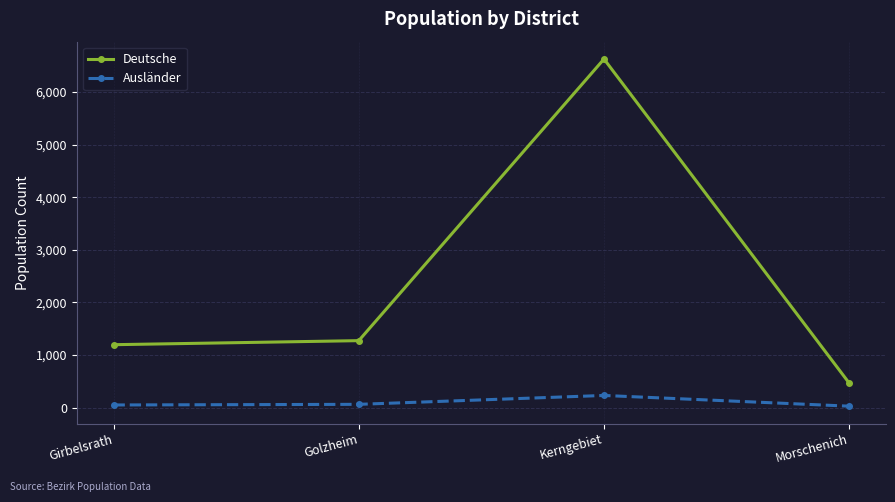

The value of Deutsche at Golzheim is 1272. True or false?

True